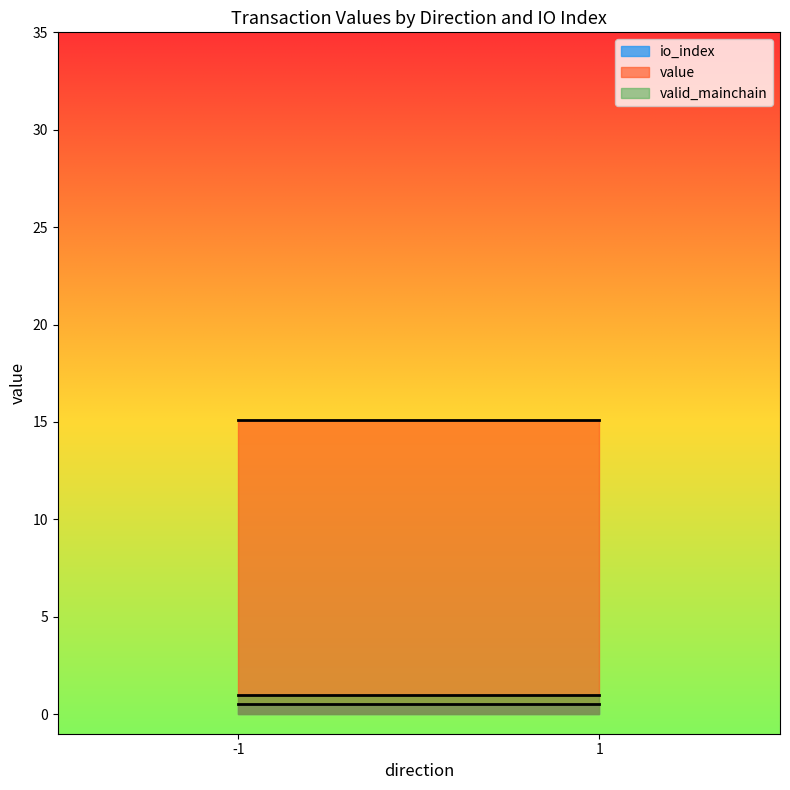

Is it true that value equals 20.9 at 1?

False